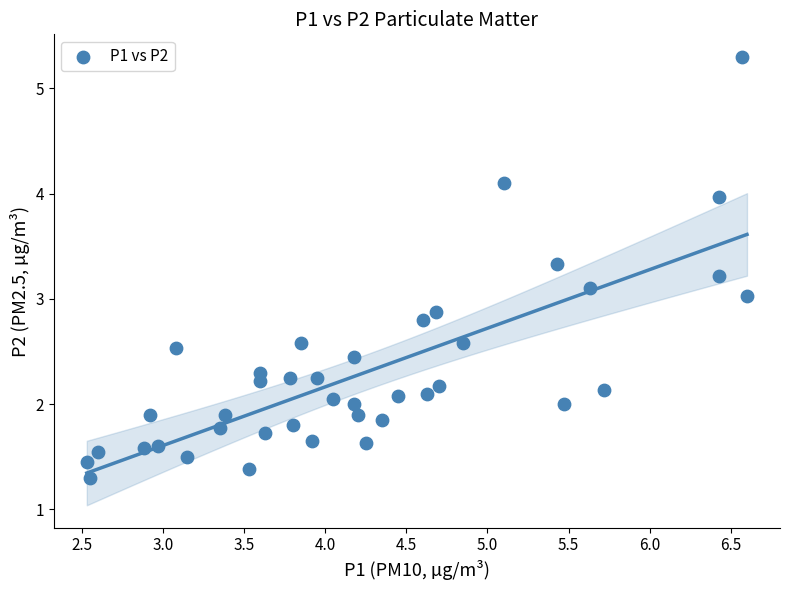

What is the range of X values (max minus min)?

4.1